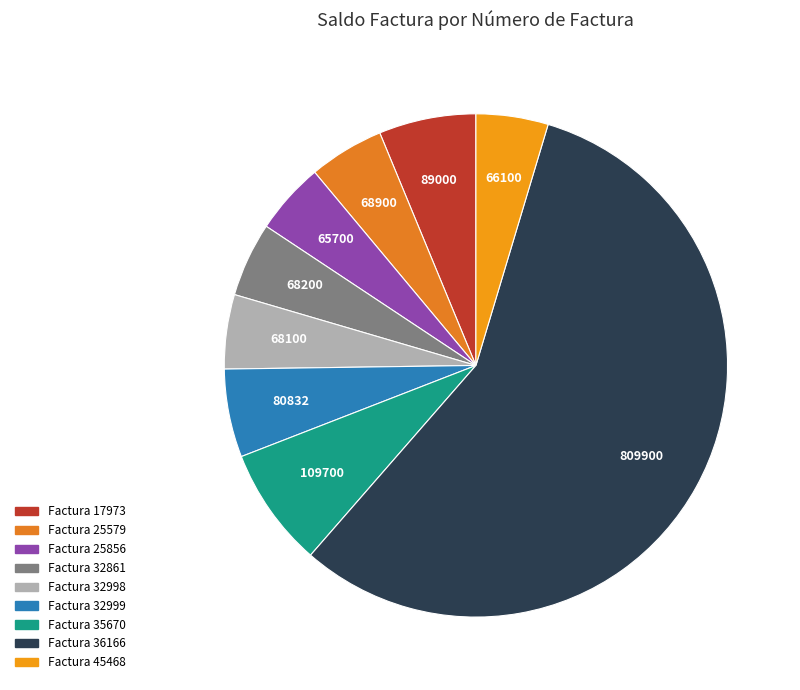

How many slices are in this pie chart?

9